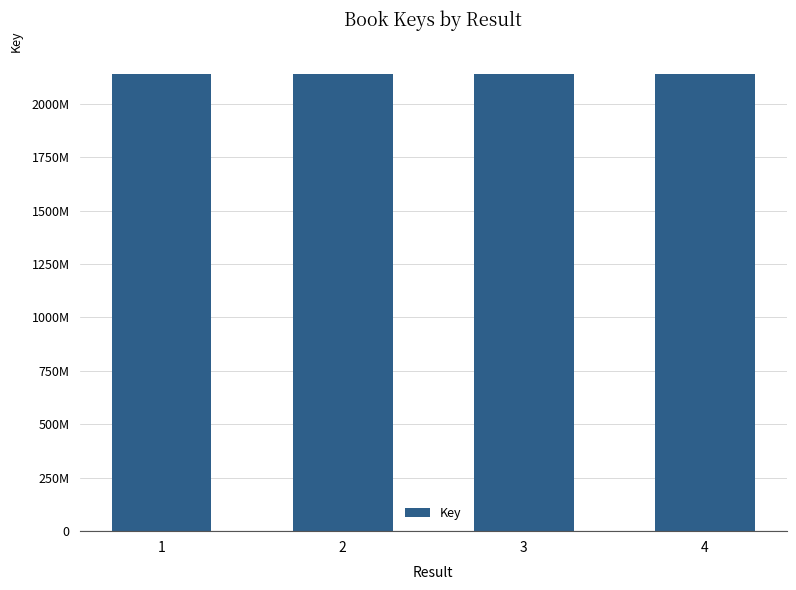

True or false: the data shows 2141391452 at 1.

True